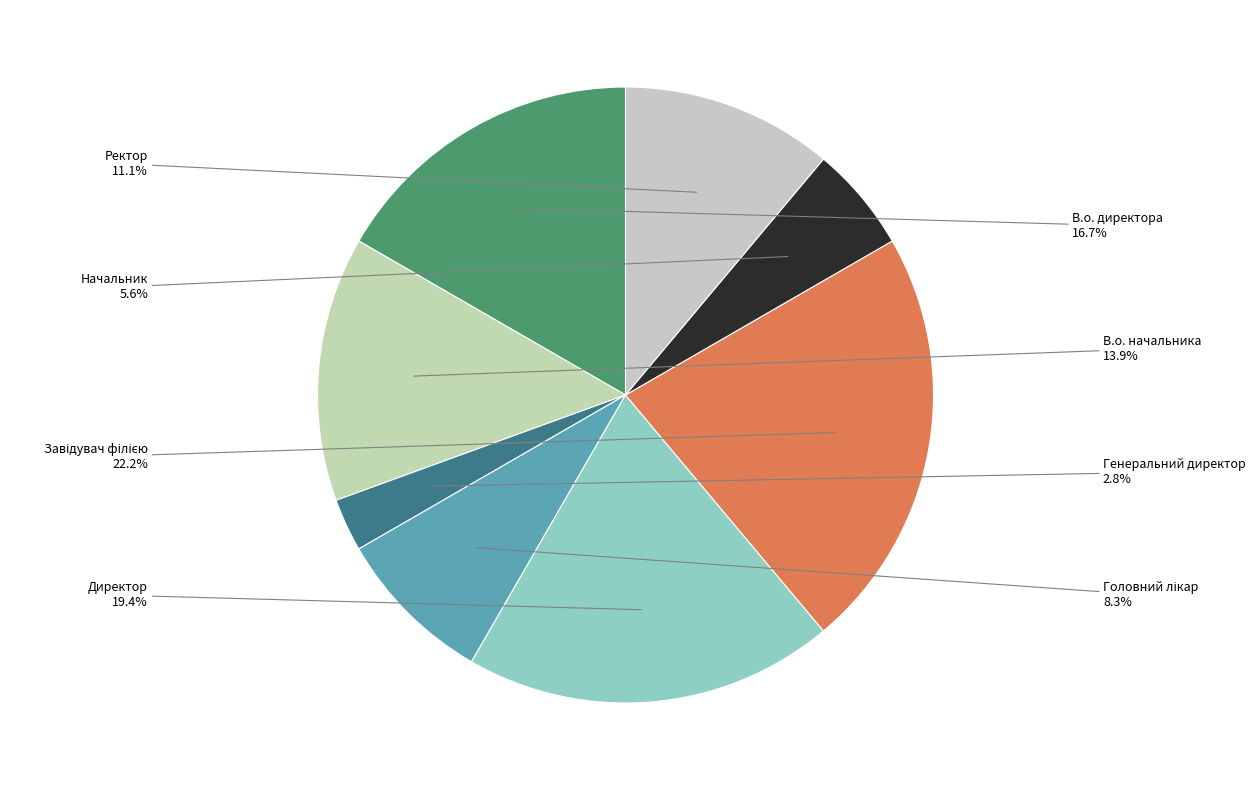

How many segments does this pie chart have?

8